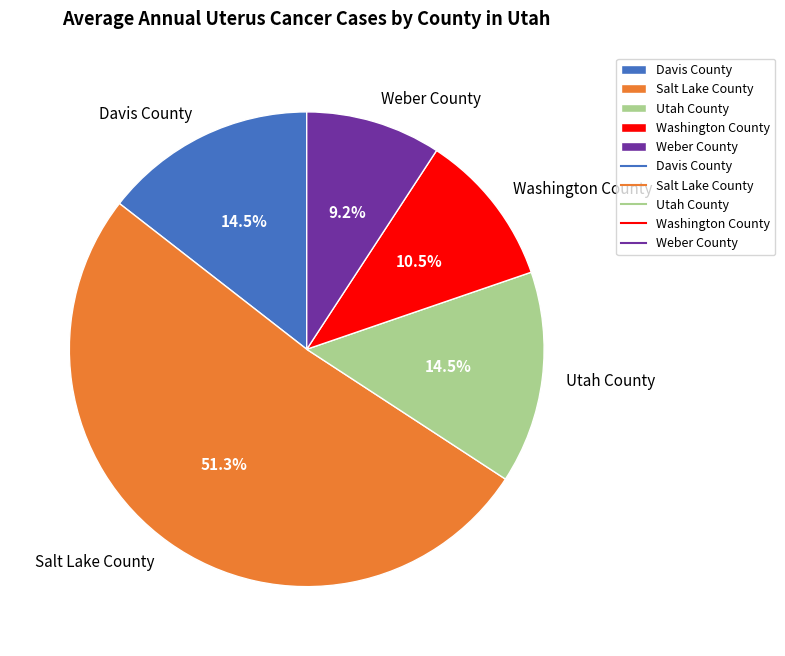

Does any single category account for the majority?

Yes